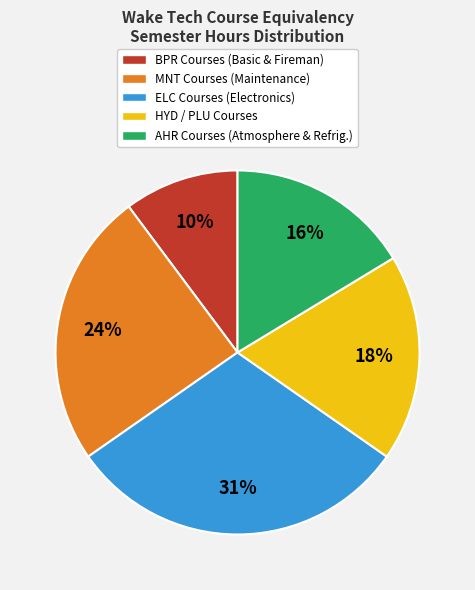

Which slice is the smallest?

BPR Courses (Basic & Fireman)